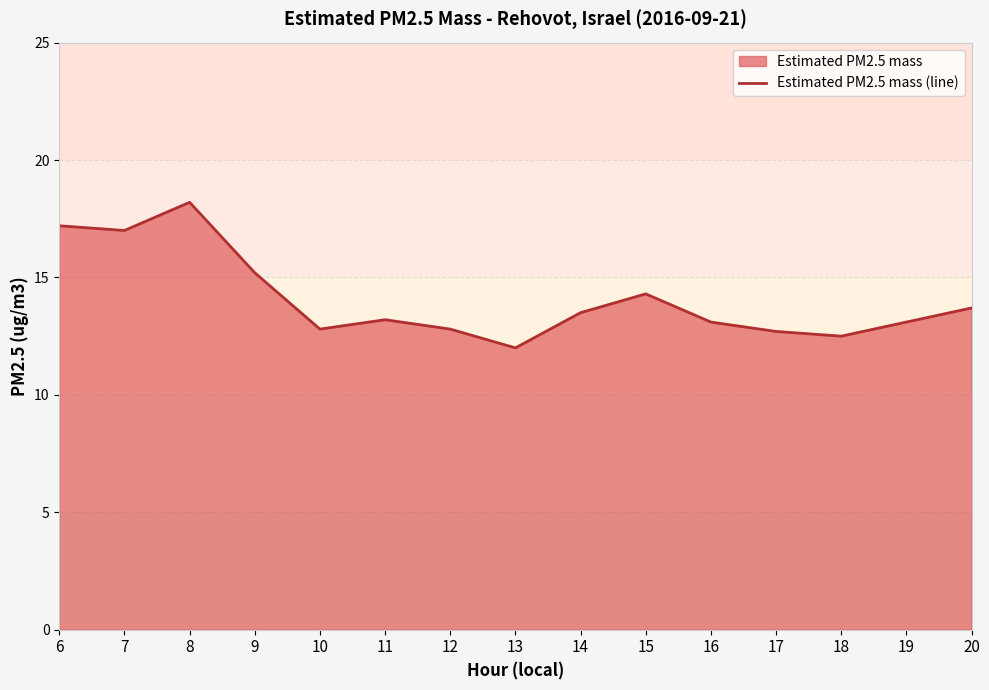

Rank the categories by value from lowest to highest.

13, 18, 17, 10, 12, 16, 19, 11, 14, 20, 15, 9, 7, 6, 8